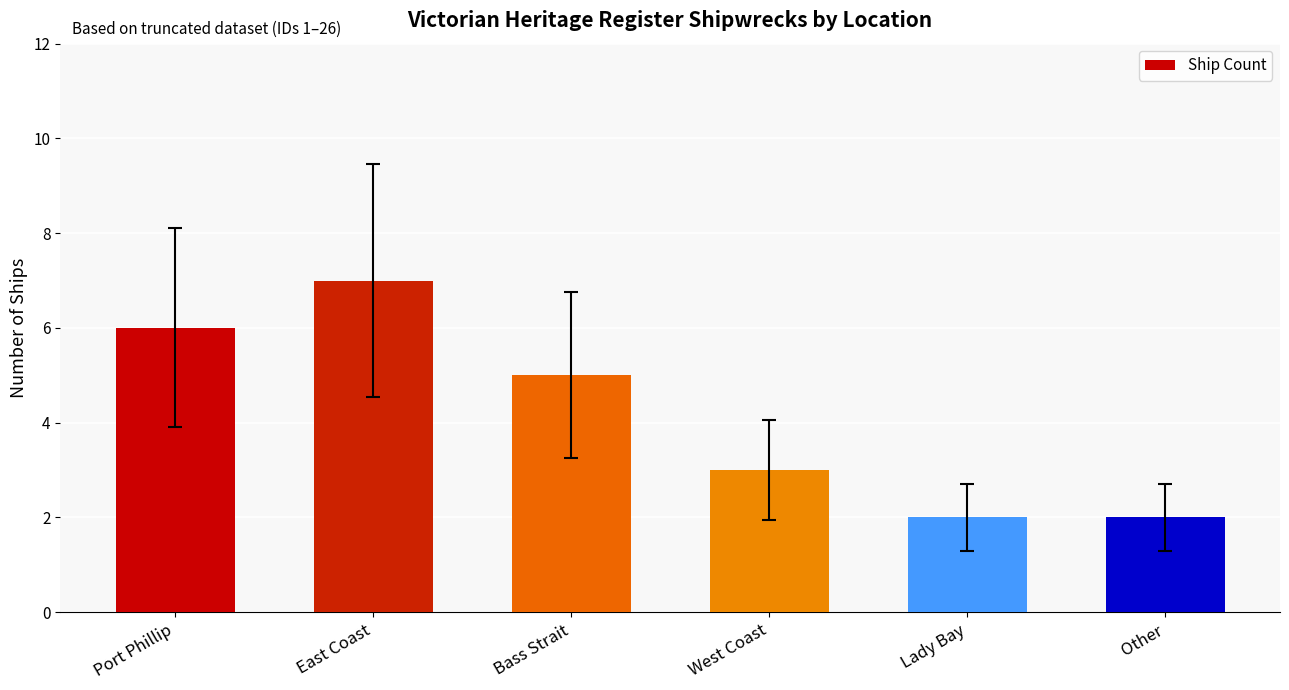

What value does the data have at Port Phillip?

6